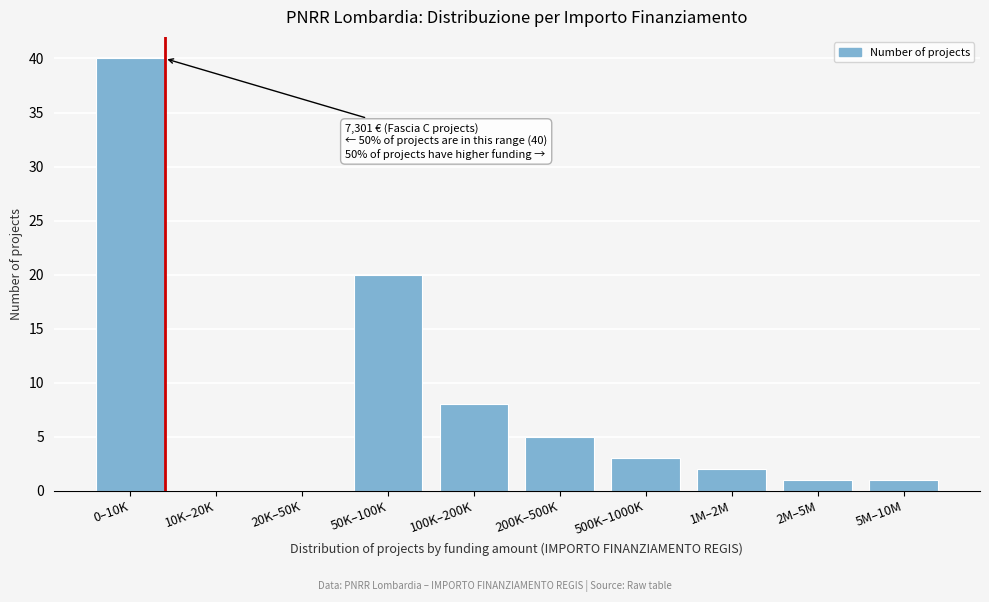

Reading right to left, what are all the values shown in this chart?

5M–10M=1	2M–5M=1	1M–2M=2	500K–1000K=3	200K–500K=5	100K–200K=8	50K–100K=20	20K–50K=0	10K–20K=0	0–10K=40